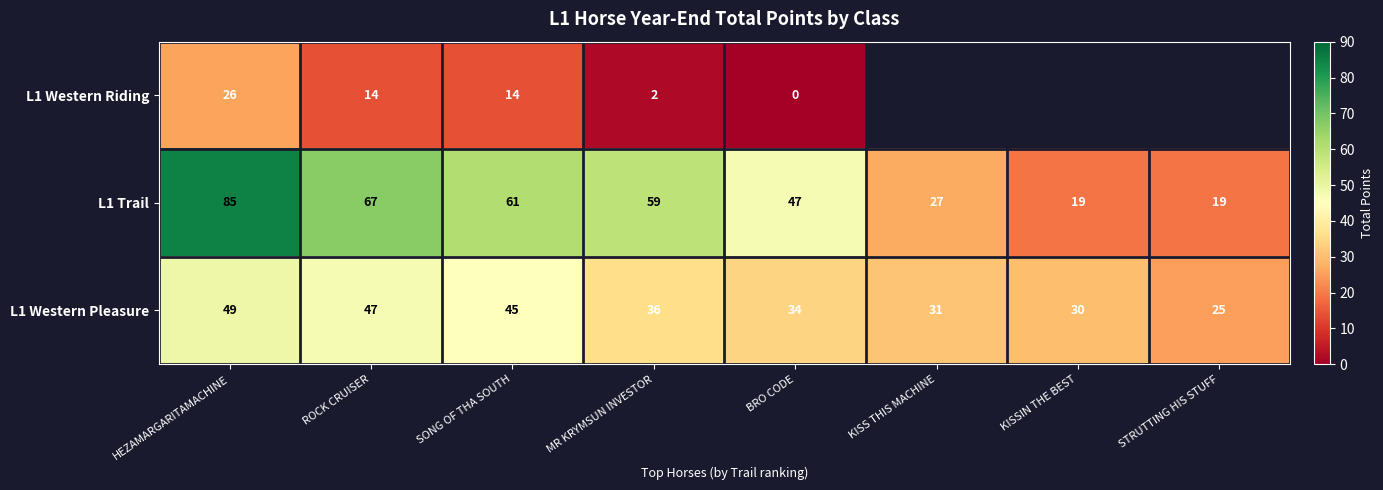

List the labels in order of L1 Western Pleasure value, smallest first.

STRUTTING HIS STUFF, KISSIN THE BEST, KISS THIS MACHINE, BRO CODE, MR KRYMSUN INVESTOR, SONG OF THA SOUTH, ROCK CRUISER, HEZAMARGARITAMACHINE